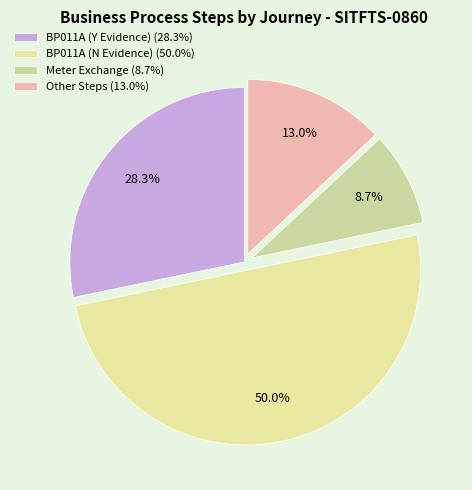

Which slice is the largest?

BP011A (N Evidence) (50.0%)